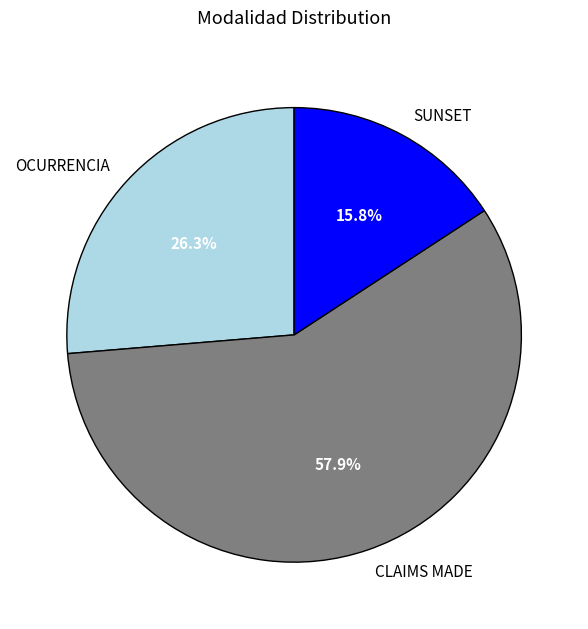

Rank the categories by value from lowest to highest.

SUNSET, OCURRENCIA, CLAIMS MADE